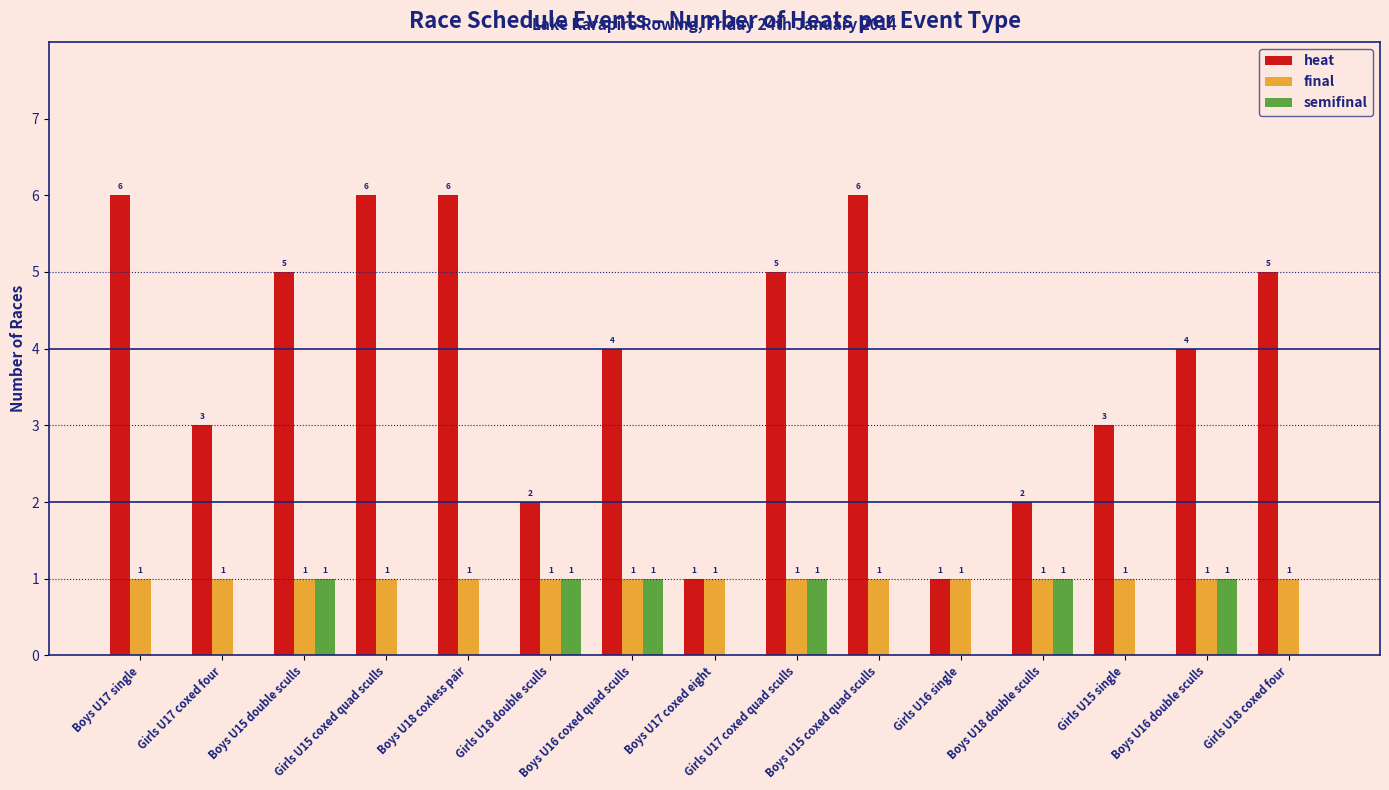

What is the sum of all heat values?

59